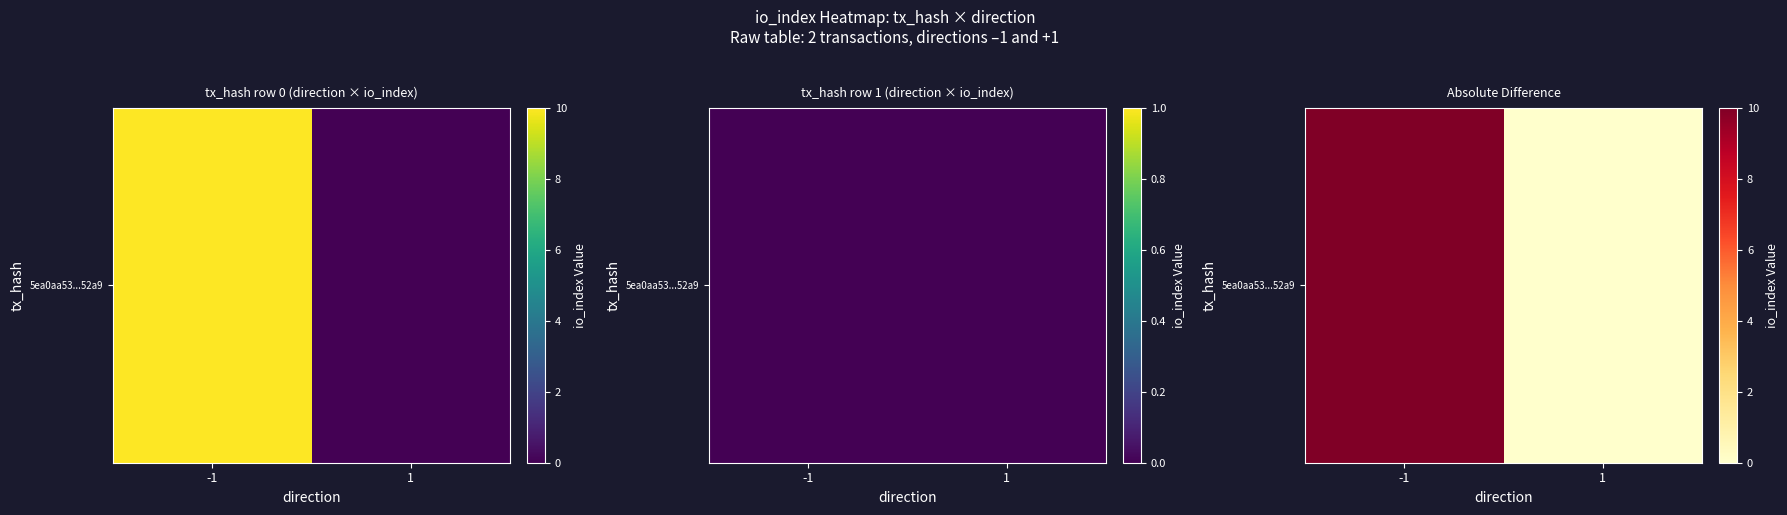

The chart shows a value of 10 at -1. True or false?

True